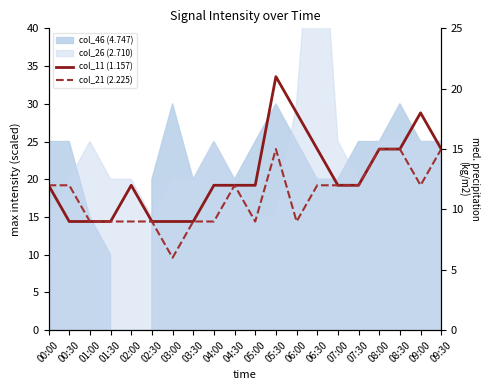

Does the chart display data point markers on the line(s)?

No